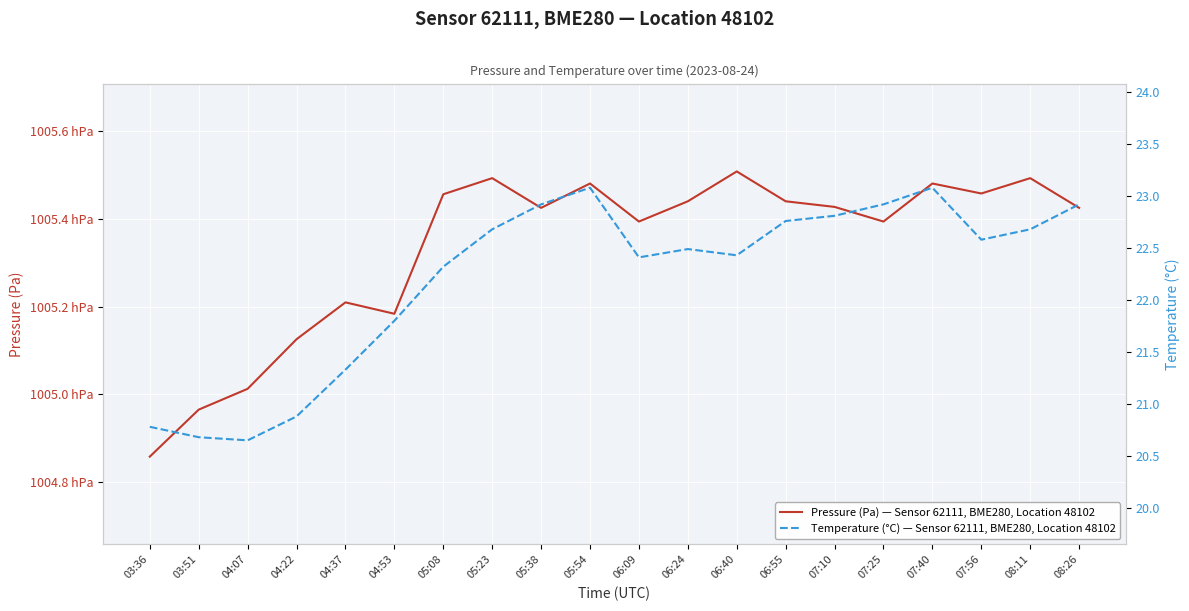

How many values in the temperature series exceed 22?

14